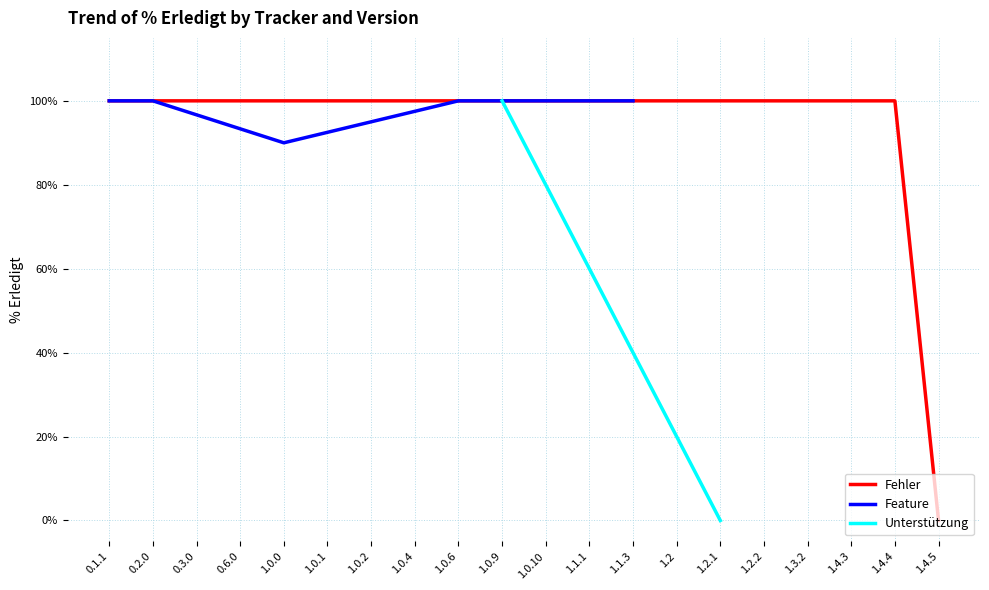

What is the label of the 8th point from the left?

1.0.4